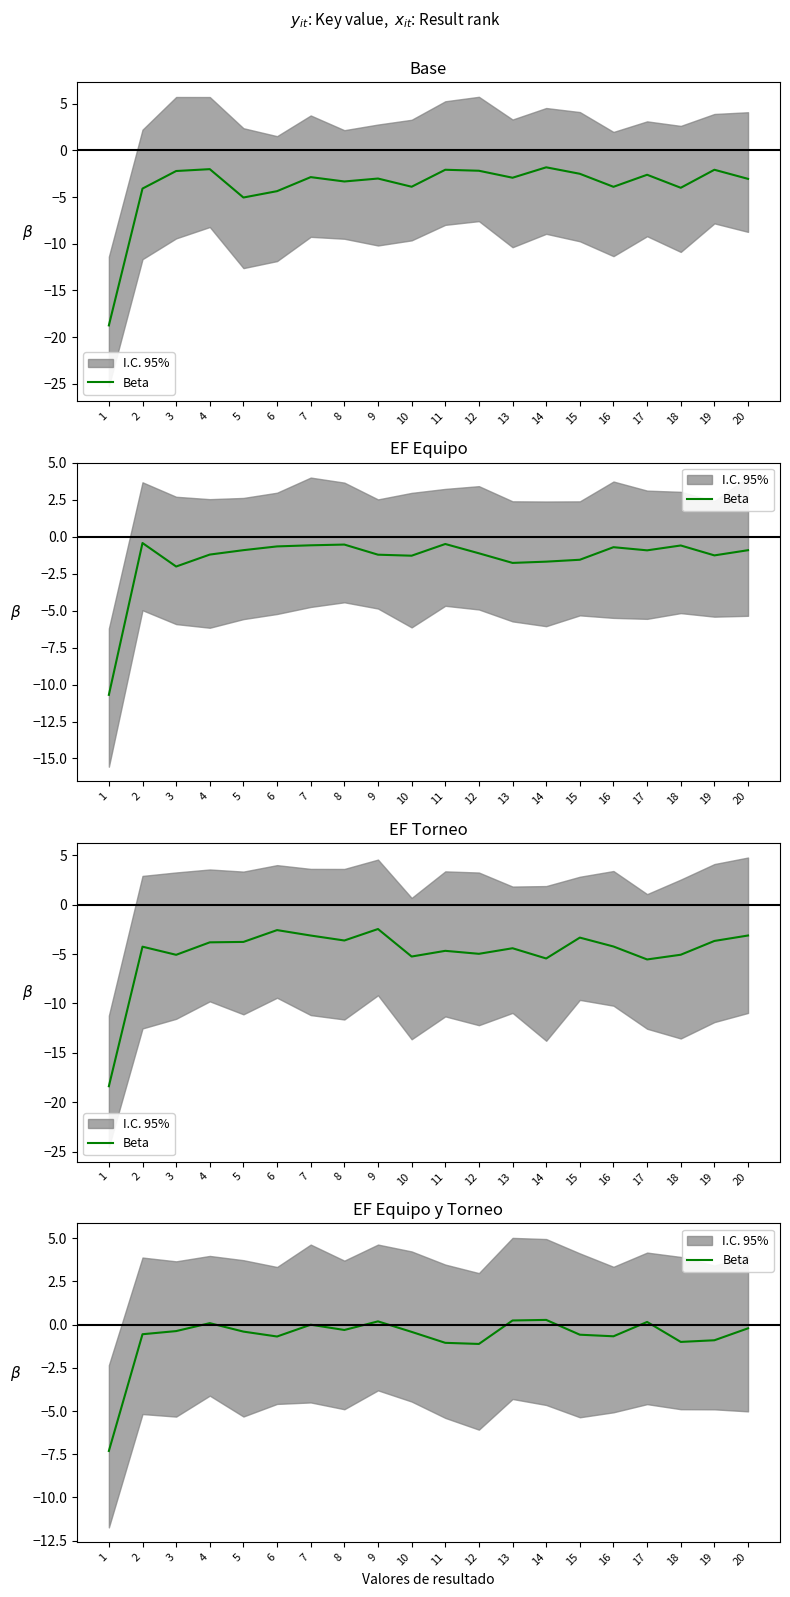

Between 17 and 15, which is larger?

17